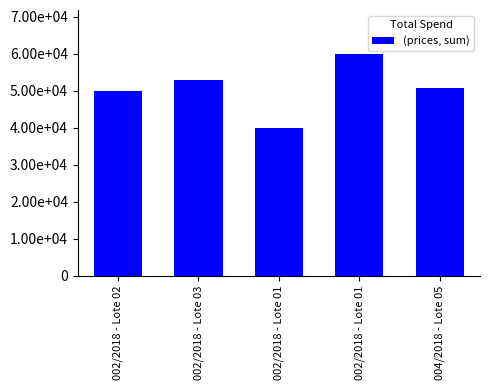

At which label does the data first exceed 50800?

002/2018 - Lote 03